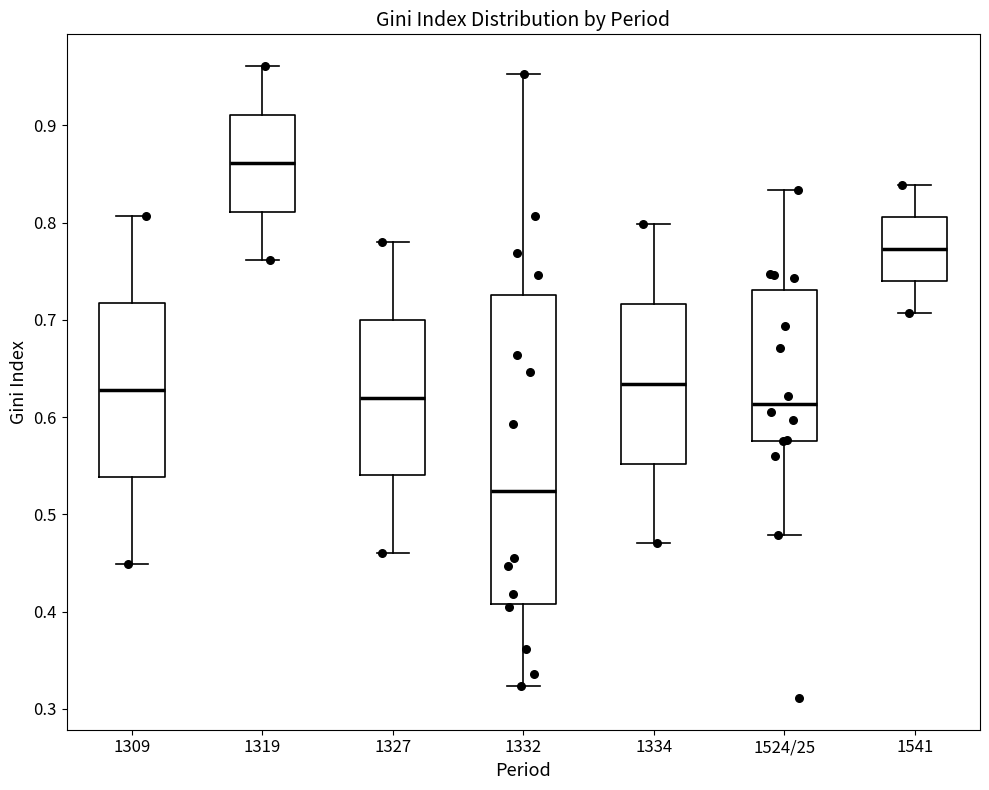

Which box has the lowest median line?

1332